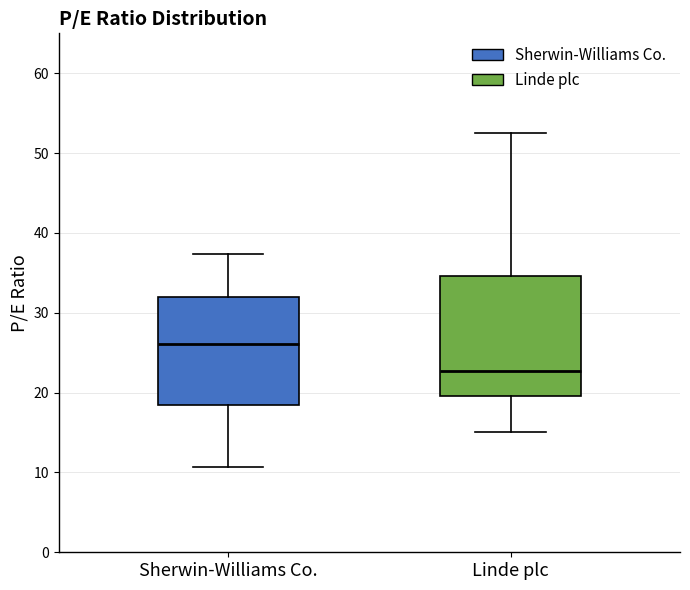

Reading left to right, read every box against the y-axis: the position of its median line, the range the box covers, and the ends of its whiskers. The values are not printed on the chart, so give them approximately, as read against the axis.

Sherwin-Williams Co.: median 26, box 18 to 32, whiskers 11 to 37
Linde plc: median 23, box 20 to 35, whiskers 15 to 53